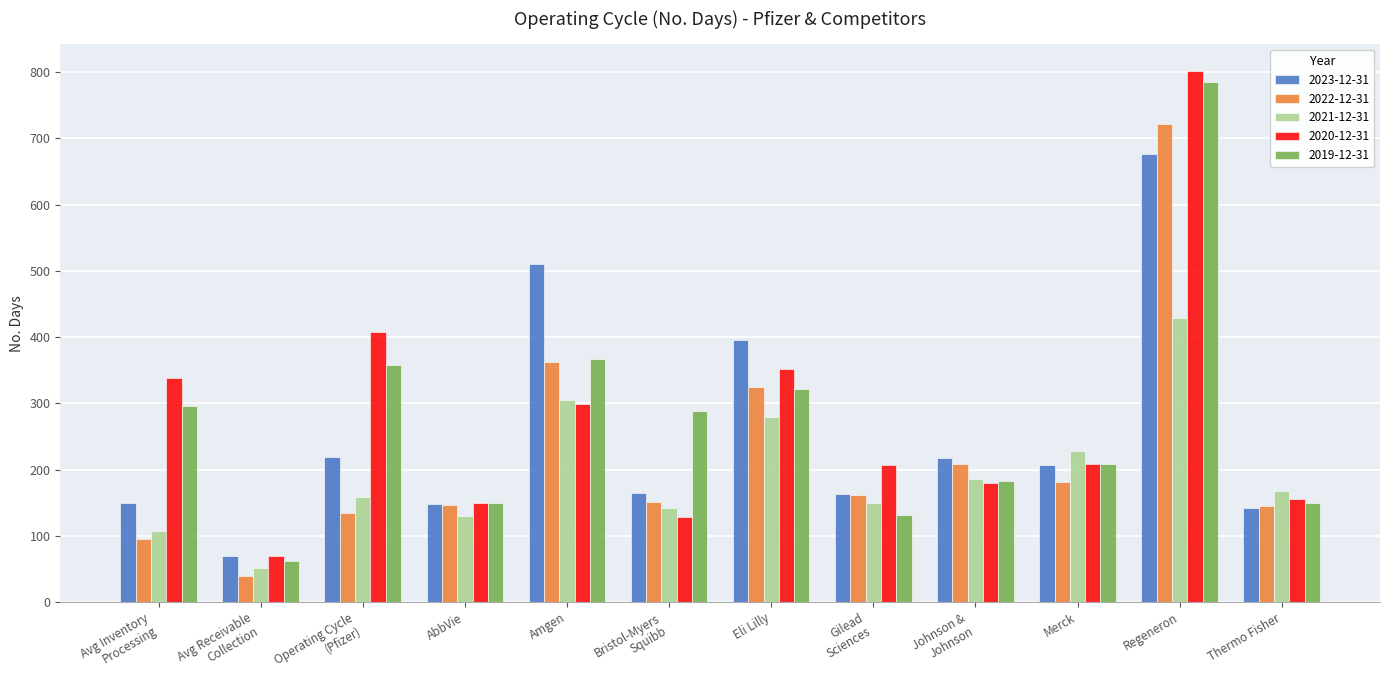

What is the sum of the 2022-12-31 values at AbbVie and Avg Inventory
Processing?

241